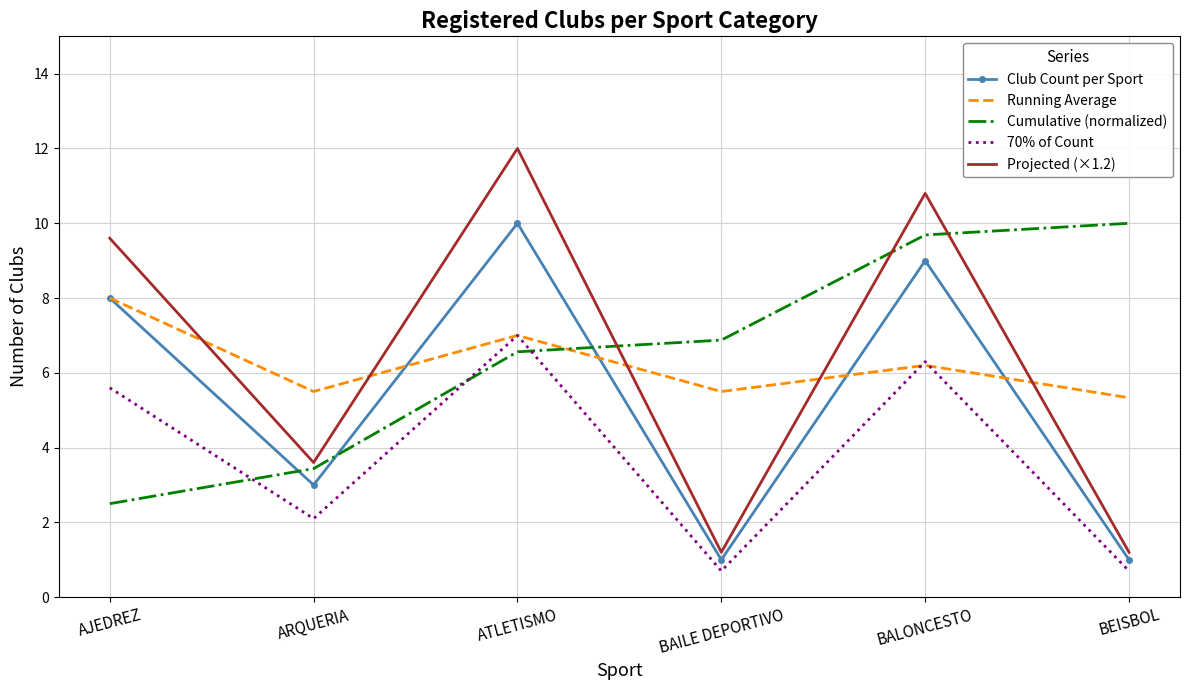

At how many categories does at least one series exceed 4?

6